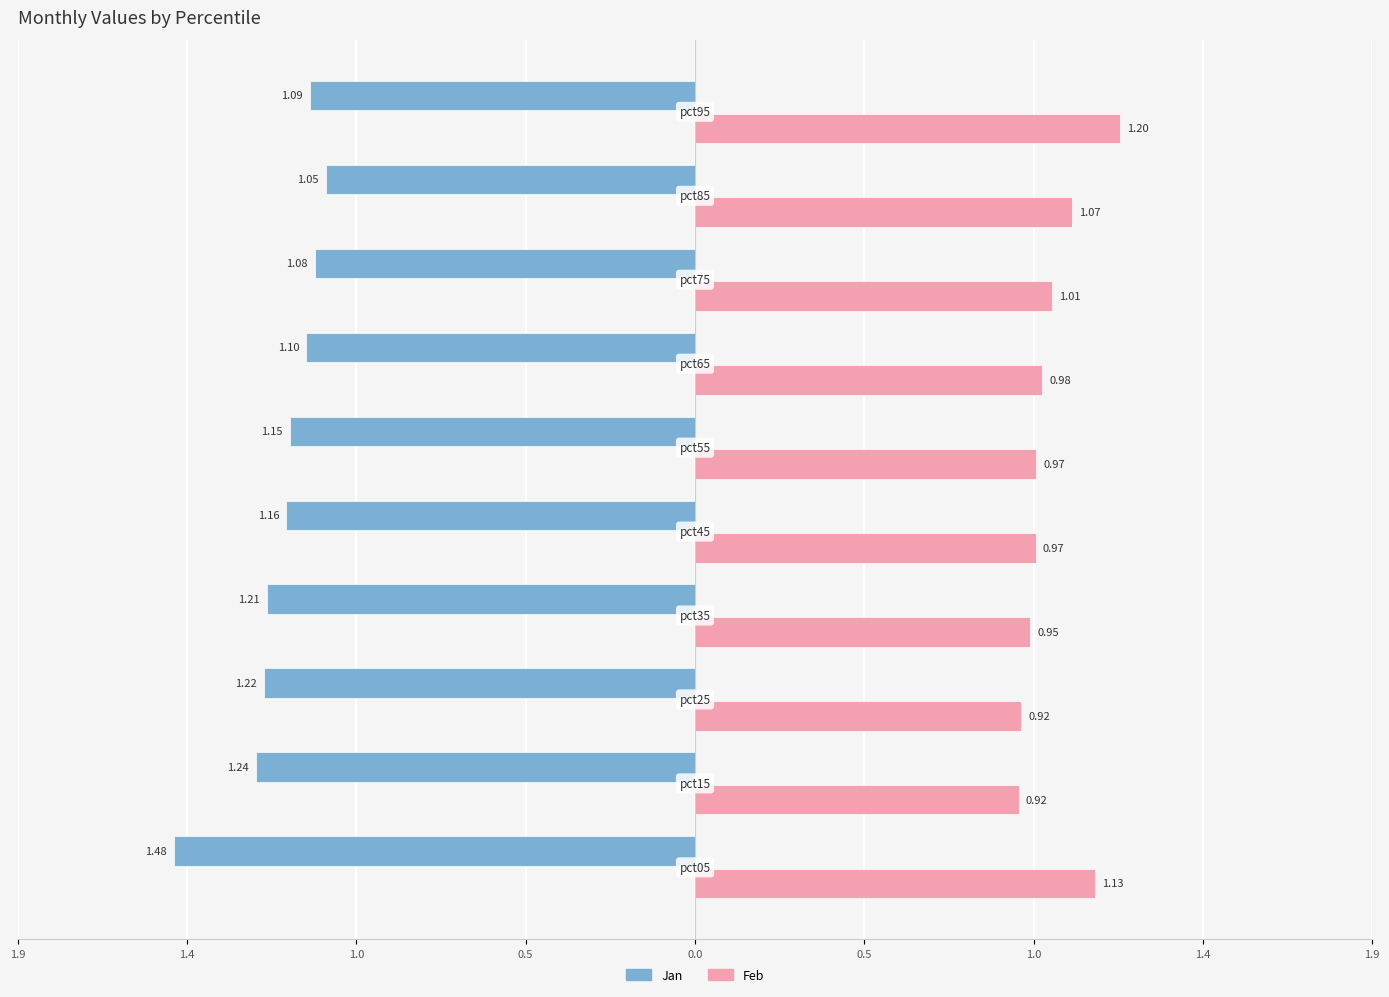

At which category is the sum across all series the highest?

pct95